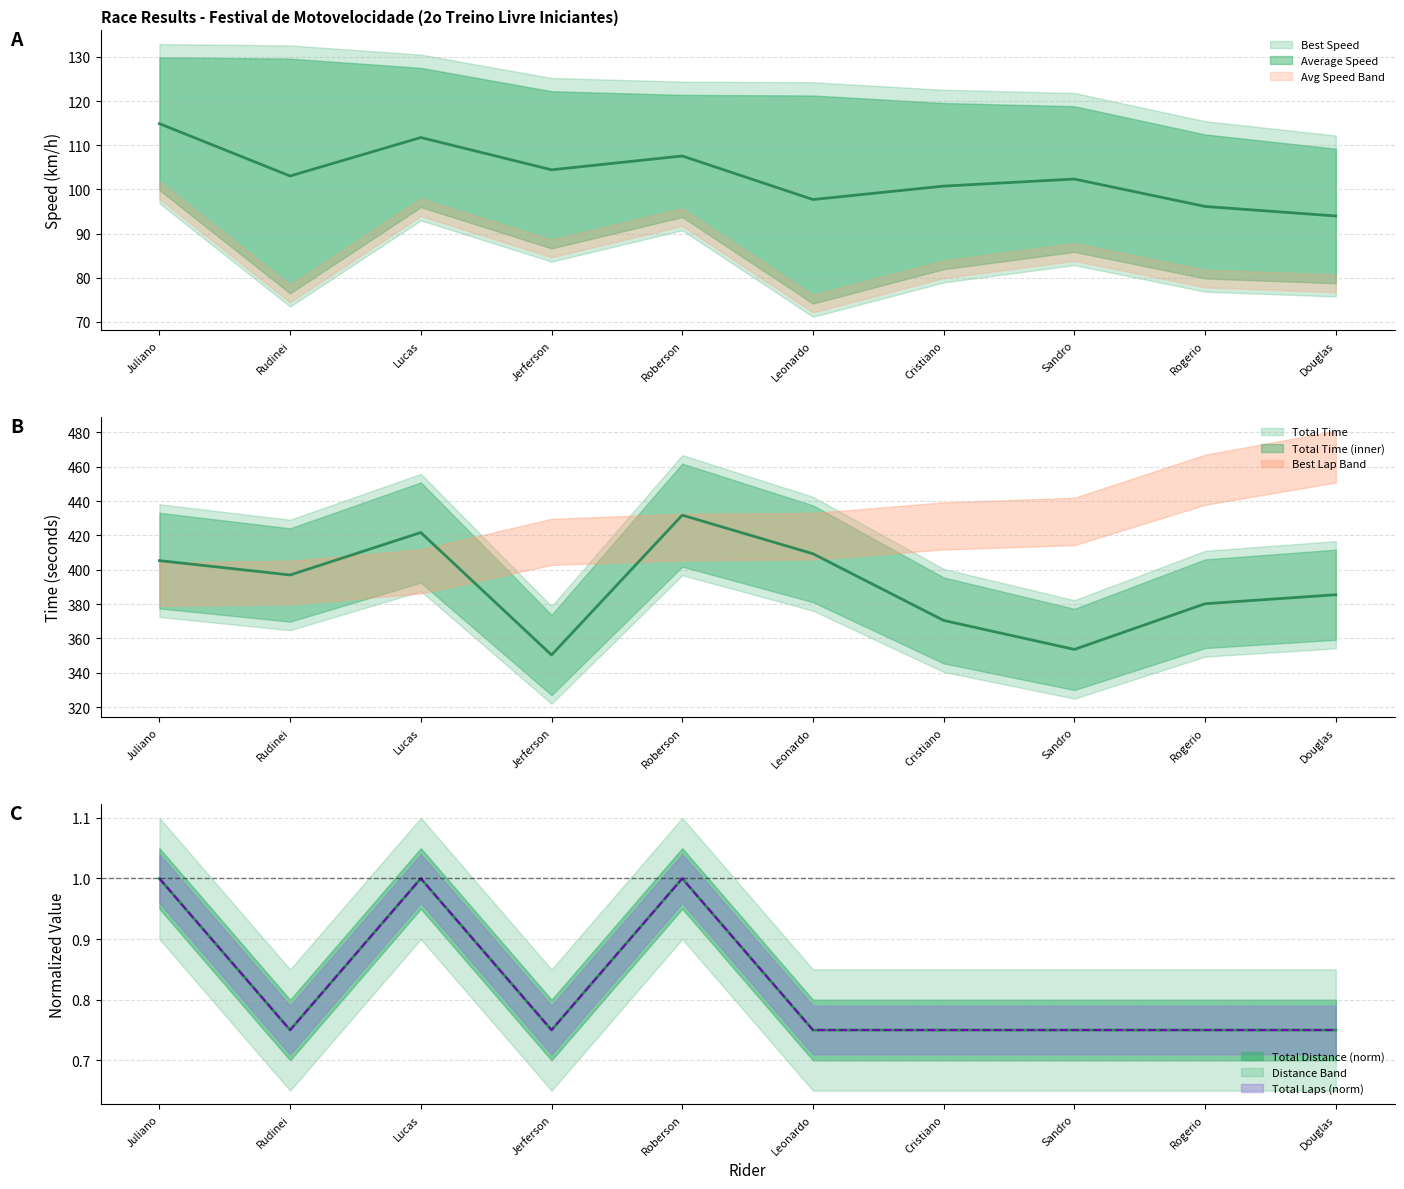

Which series has the largest range (max minus min)?

Total Time